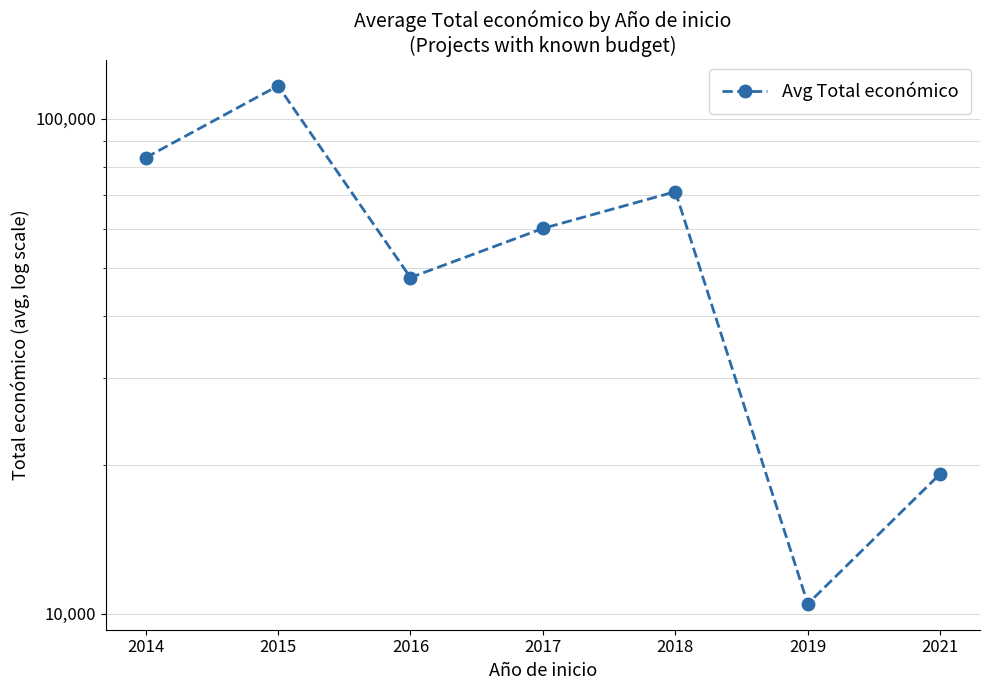

The chart shows a value of 29479.4 at 2018. True or false?

False